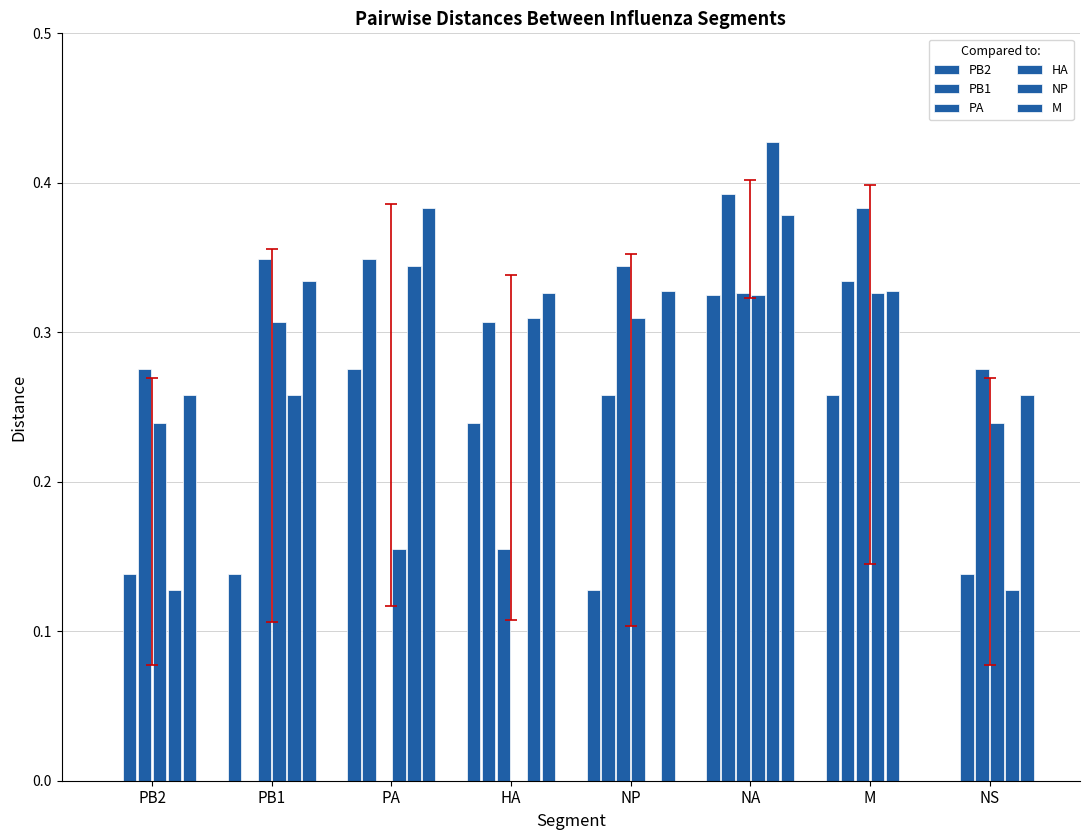

What is the difference between the maximum and minimum values in the NP series?

0.4